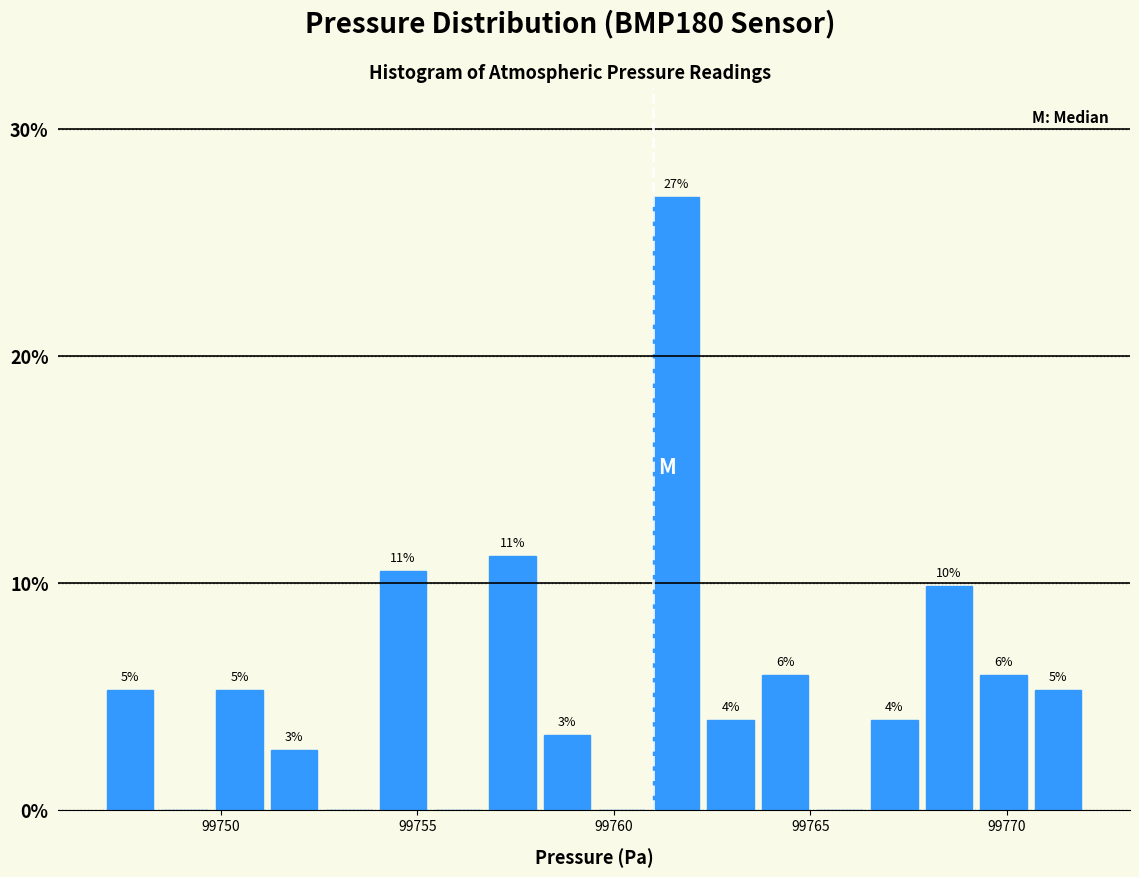

Read against the x-axis, roughly where is the centre of the tallest bar?

99761.5